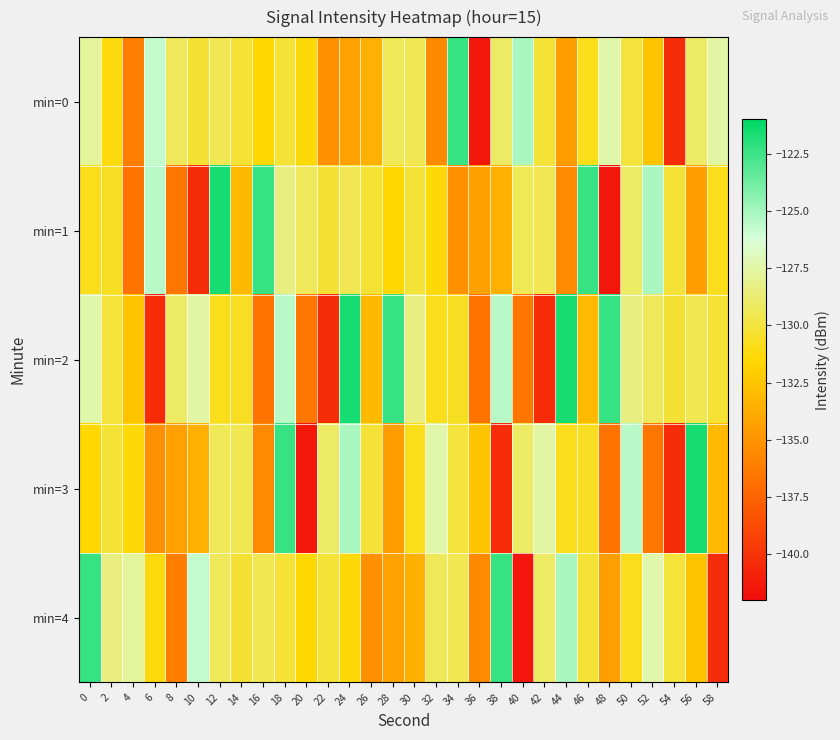

Reading right to left, transcribe all the data shown in this chart.

min=0: 58=-127.5	56=-129.1	54=-140.4	52=-132.5	50=-130.1	48=-127.4	46=-130.8	44=-134.5	42=-130.2	40=-125.1	38=-129.1	36=-141.5	34=-122.3	32=-135.5	30=-129.5	28=-129.4	26=-133.6	24=-134.3	22=-135.2	20=-131.3	18=-130.2	16=-131.5	14=-130.2	12=-129.5	10=-130.3	8=-129.3	6=-125.7	4=-136.1	2=-131.2	0=-127.8
min=1: 58=-130.8	56=-134.5	54=-130.2	52=-125.1	50=-129.1	48=-141.5	46=-122.3	44=-135.5	42=-129.5	40=-129.4	38=-133.6	36=-134.3	34=-135.2	32=-131.3	30=-130.2	28=-131.5	26=-130.2	24=-129.5	22=-130.3	20=-129.3	18=-128.4	16=-122.3	14=-133.1	12=-121.6	10=-140.4	8=-136.5	6=-125.5	4=-136.7	2=-130.7	0=-130.8
min=2: 58=-130.2	56=-129.5	54=-130.3	52=-129.3	50=-128.4	48=-122.3	46=-133.1	44=-121.6	42=-140.4	40=-136.5	38=-125.5	36=-136.7	34=-130.7	32=-130.8	30=-128.4	28=-122.3	26=-133.1	24=-121.6	22=-140.4	20=-136.5	18=-125.5	16=-136.7	14=-130.7	12=-130.8	10=-127.5	8=-129.1	6=-140.4	4=-132.5	2=-130.1	0=-127.4
min=3: 58=-133.1	56=-121.6	54=-140.4	52=-136.5	50=-125.5	48=-136.7	46=-130.7	44=-130.8	42=-127.5	40=-129.1	38=-140.4	36=-132.5	34=-130.1	32=-127.4	30=-130.8	28=-134.5	26=-130.2	24=-125.1	22=-129.1	20=-141.5	18=-122.3	16=-135.5	14=-129.5	12=-129.4	10=-133.6	8=-134.3	6=-135.2	4=-131.3	2=-130.2	0=-131.5
min=4: 58=-140.4	56=-132.5	54=-130.1	52=-127.4	50=-130.8	48=-134.5	46=-130.2	44=-125.1	42=-129.1	40=-141.5	38=-122.3	36=-135.5	34=-129.5	32=-129.4	30=-133.6	28=-134.3	26=-135.2	24=-131.3	22=-130.2	20=-131.5	18=-130.2	16=-129.5	14=-130.3	12=-129.3	10=-125.7	8=-136.1	6=-131.2	4=-127.8	2=-128.4	0=-122.3